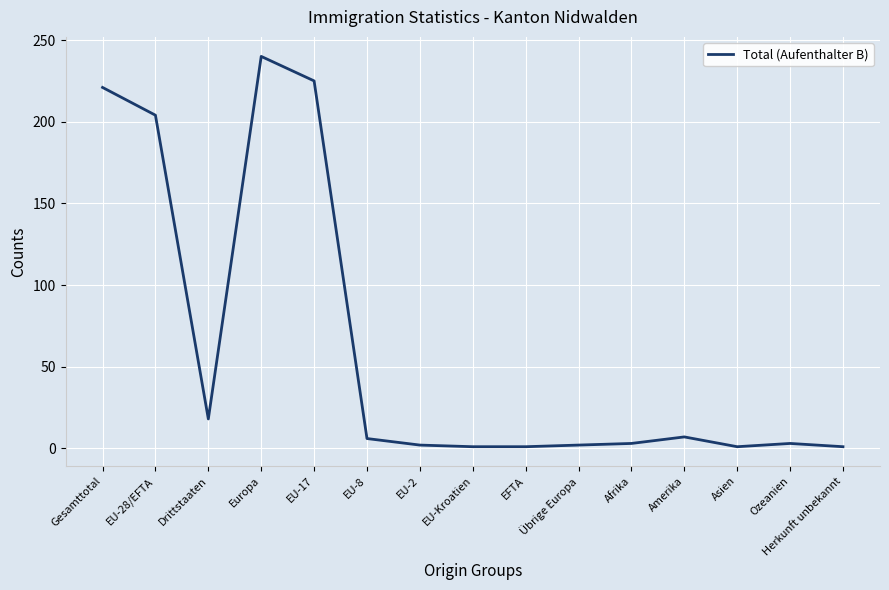

Count the number of categories in the chart.

15